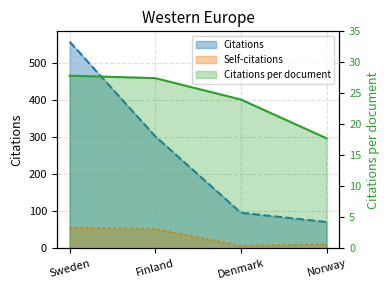

Reading left to right, what are all the values shown in this chart?

Citations: Sweden=557.0	Finland=302.0	Denmark=96.0	Norway=71.0
Self-citations: Sweden=56.0	Finland=52.0	Denmark=7.0	Norway=11.0
Citations per document: Sweden=27.9	Finland=27.4	Denmark=24.0	Norway=17.8